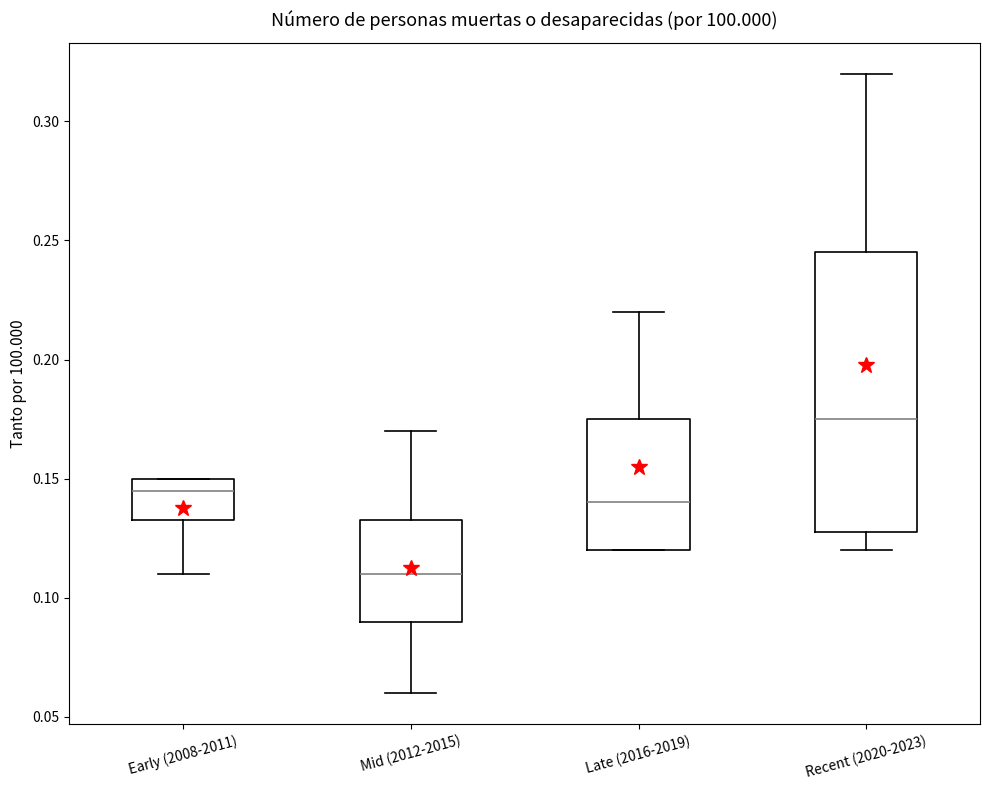

Which box has the highest median line?

Recent (2020-2023)